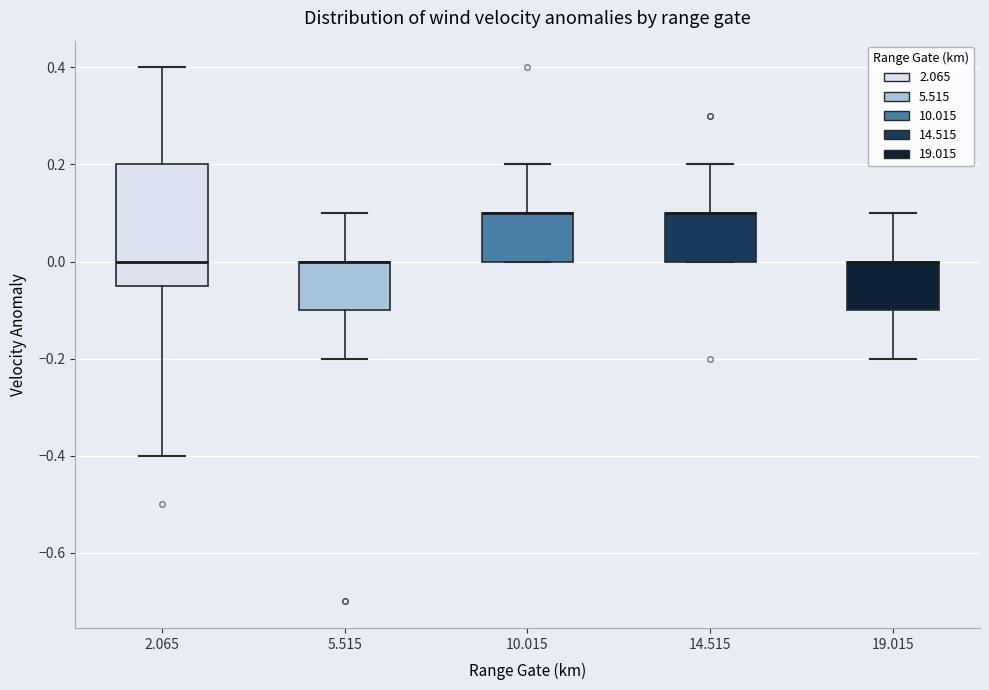

Reading left to right, transcribe this box plot: for each box, give where its median line is, the range the box spans, and where its two whiskers end, as read against the y-axis. The values are not printed on the chart, so give them approximately, as read against the axis.

2.065: median 0.00, box -0.04 to 0.20, whiskers -0.40 to 0.40
5.515: median 0.00 (drawn on the box's upper edge), box -0.10 to 0.00, whiskers -0.20 to 0.10
10.015: median 0.10 (drawn on the box's upper edge), box 0.00 to 0.10, whiskers 0.00 to 0.20
14.515: median 0.10 (drawn on the box's upper edge), box 0.00 to 0.10, whiskers 0.00 to 0.20
19.015: median 0.00 (drawn on the box's upper edge), box -0.10 to 0.00, whiskers -0.20 to 0.10